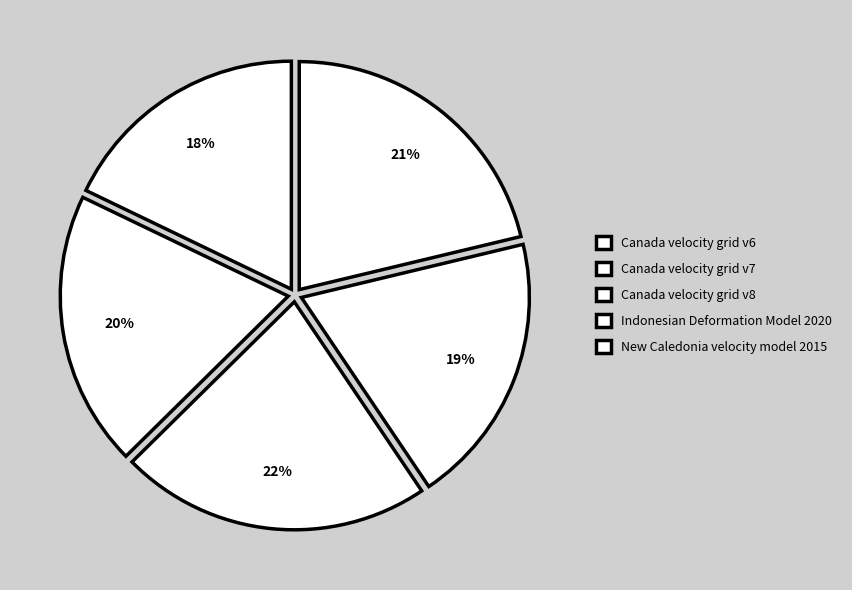

Which slice is the largest?

Canada velocity grid v8